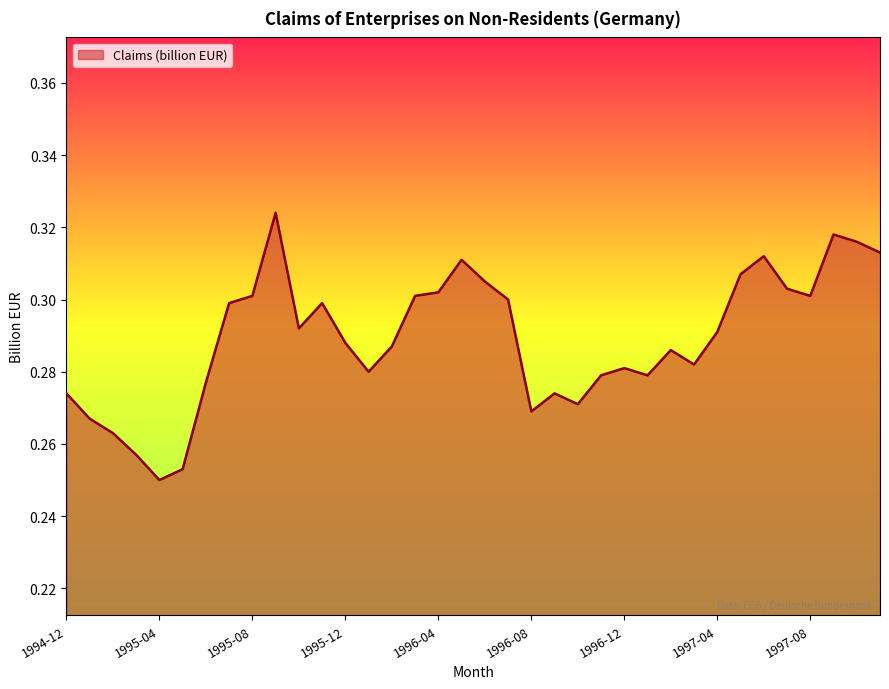

Does the chart display data point markers on the line(s)?

No